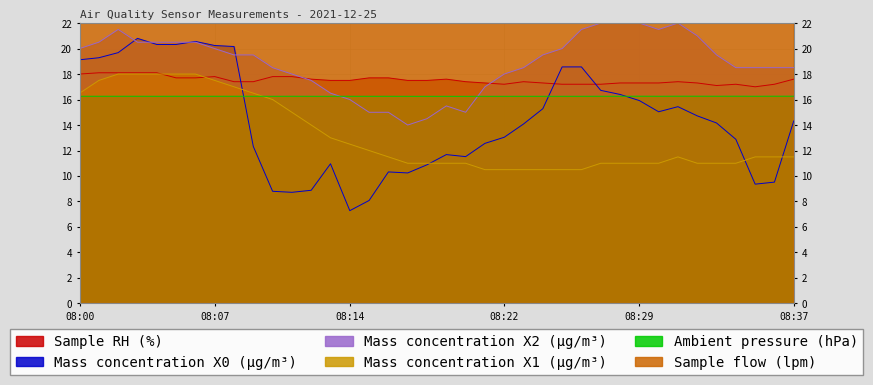

True or false: Sample RH (%) has more than 1 interior local peaks.

True